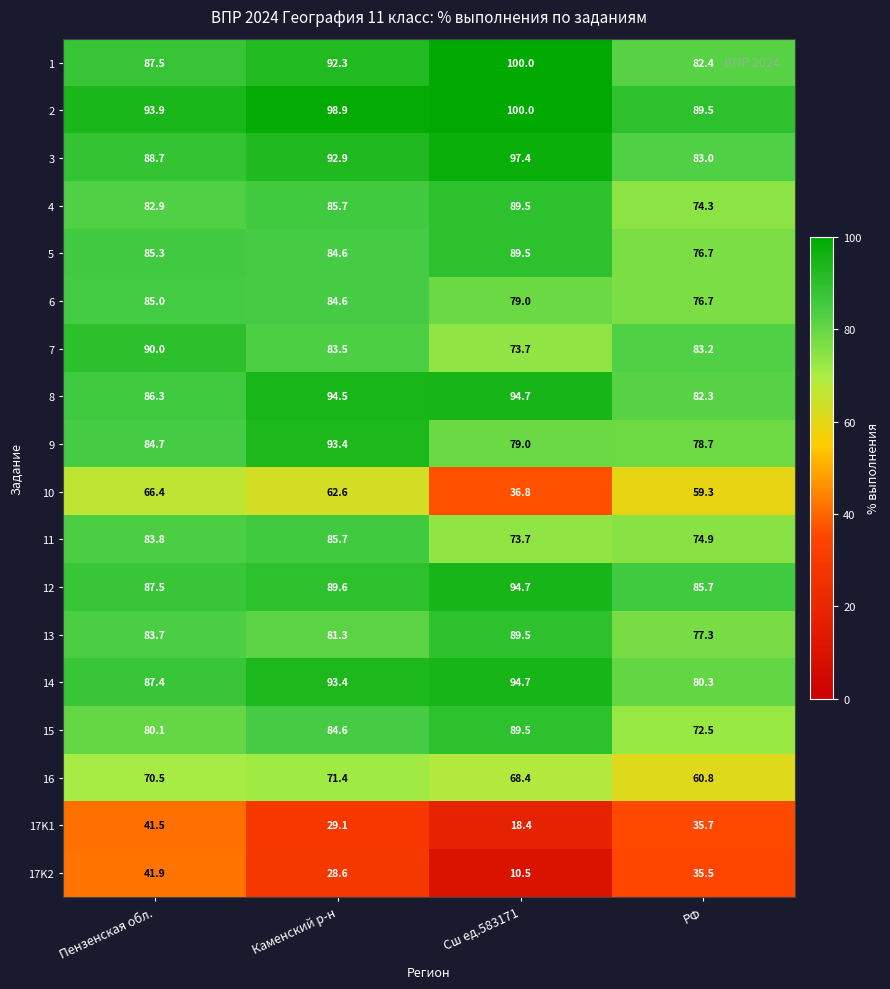

What is the difference between the highest and lowest values at Пензенская обл.?

52.4